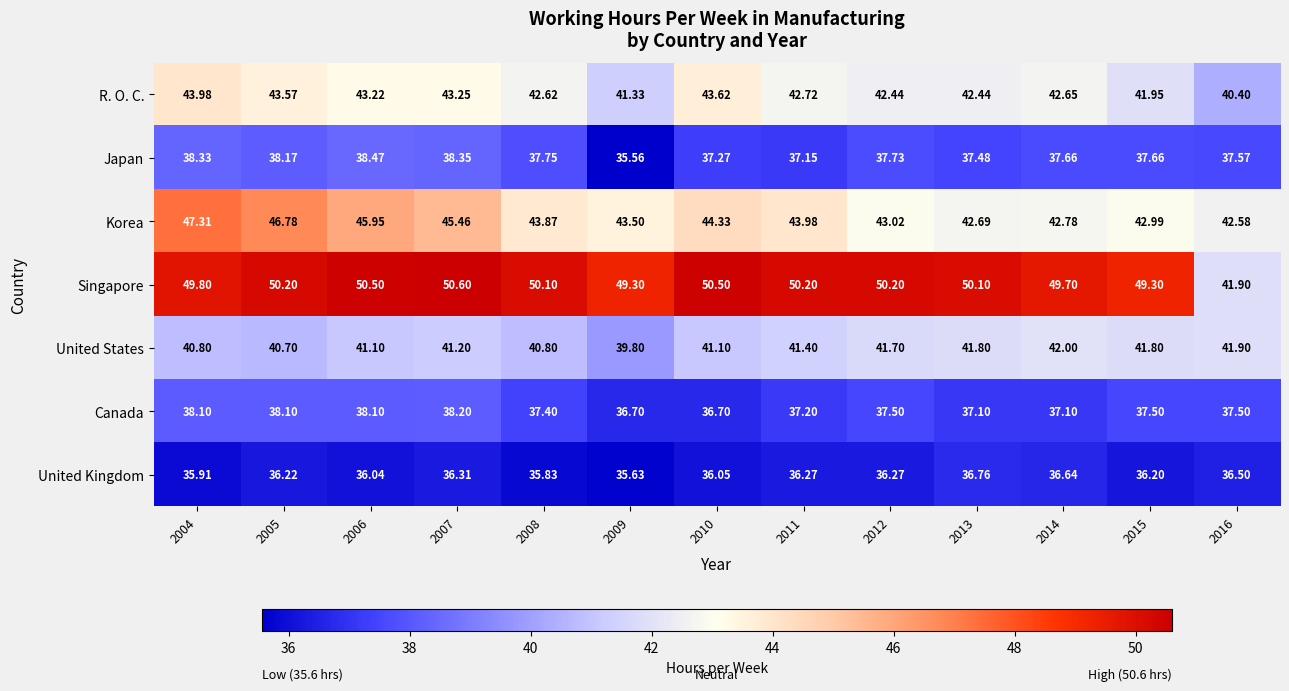

Rank the series by their maximum value, from highest to lowest.

Singapore, Korea, R. O. C., United States, Japan, Canada, United Kingdom